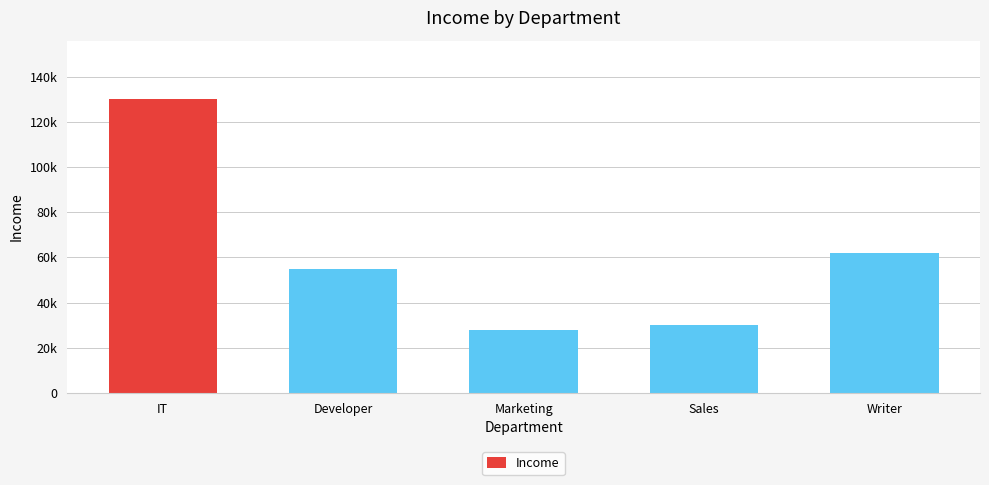

What is the change in value from IT to Sales?

-100000